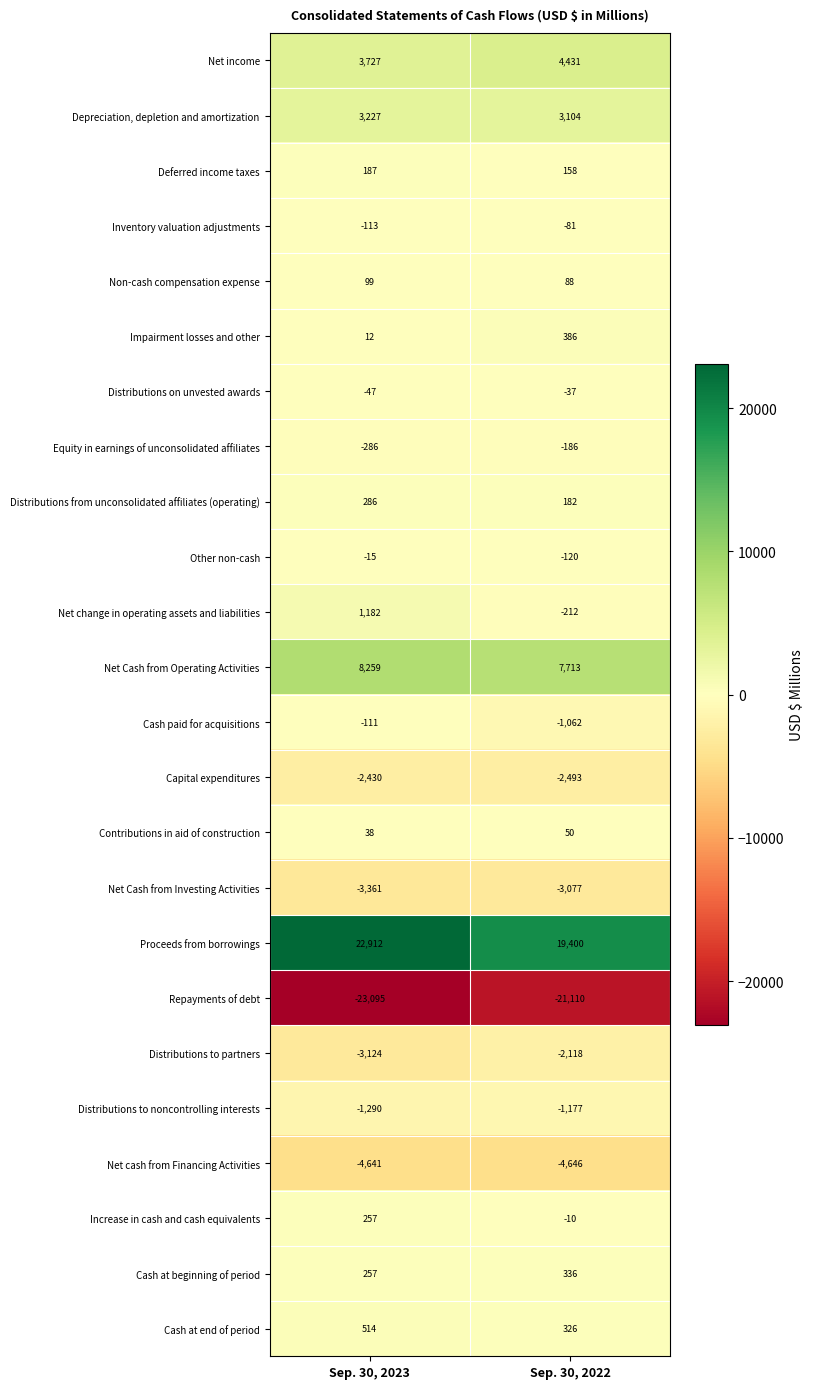

What is the total value across all series at Sep. 30, 2022?

-155